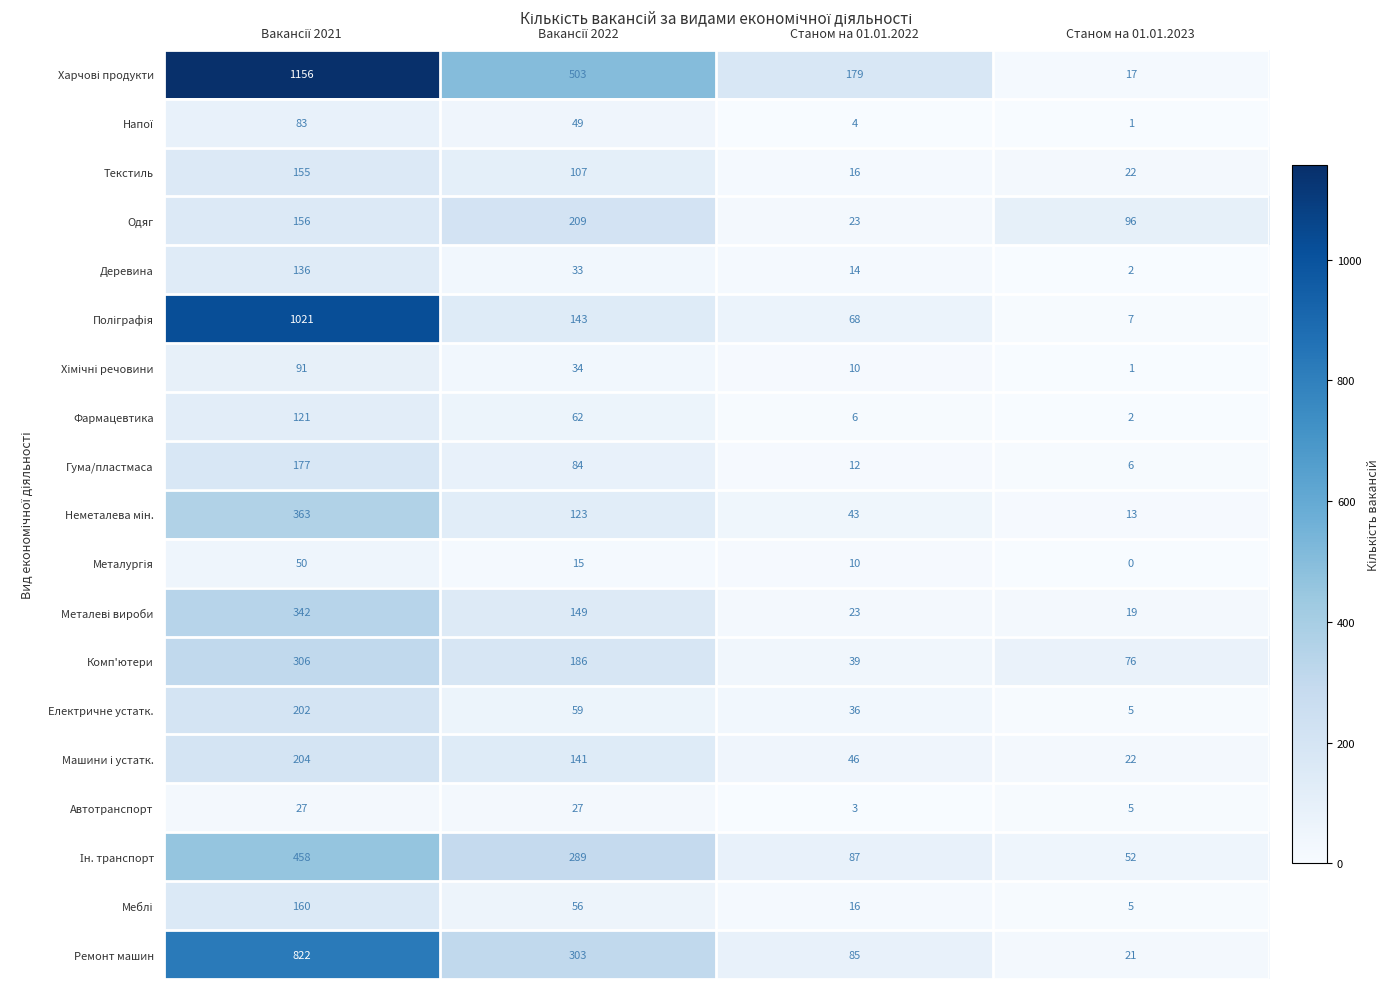

What is the total value across all series at Станом на 01.01.2022?

720